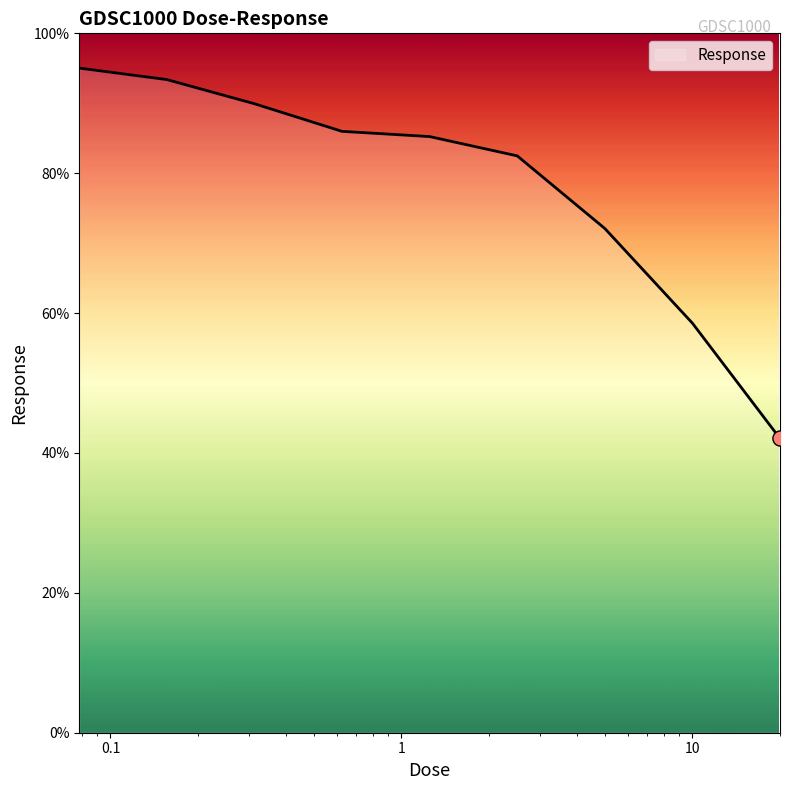

What is the greatest value displayed?

95.0